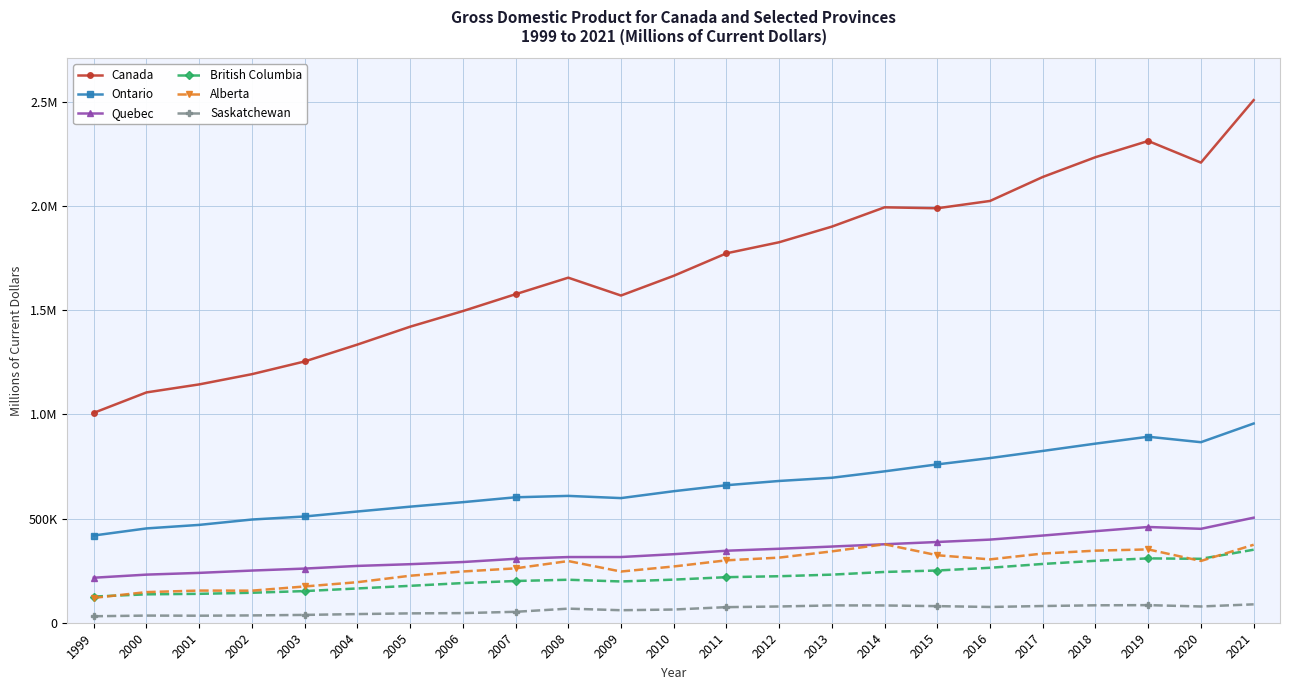

True or false: Quebec and Canada cross at least once.

False